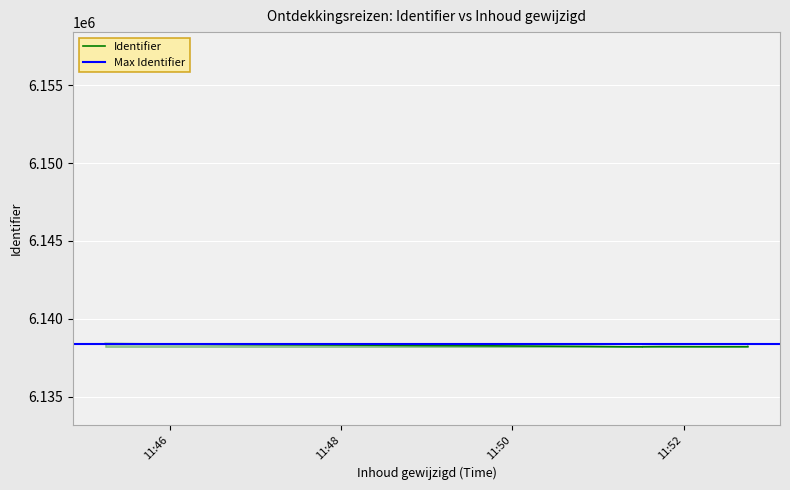

Rank the categories by value from lowest to highest.

2020-06-25 11:51:31, 2020-06-25 11:51:20, 2020-06-25 11:51:25, 2020-06-25 11:51:31, 2020-06-25 11:52:45, 2020-06-25 11:52:10, 2020-06-25 11:51:39, 2020-06-25 11:51:44, 2020-06-25 11:52:45, 2020-06-25 11:50:54, 2020-06-25 11:45:15